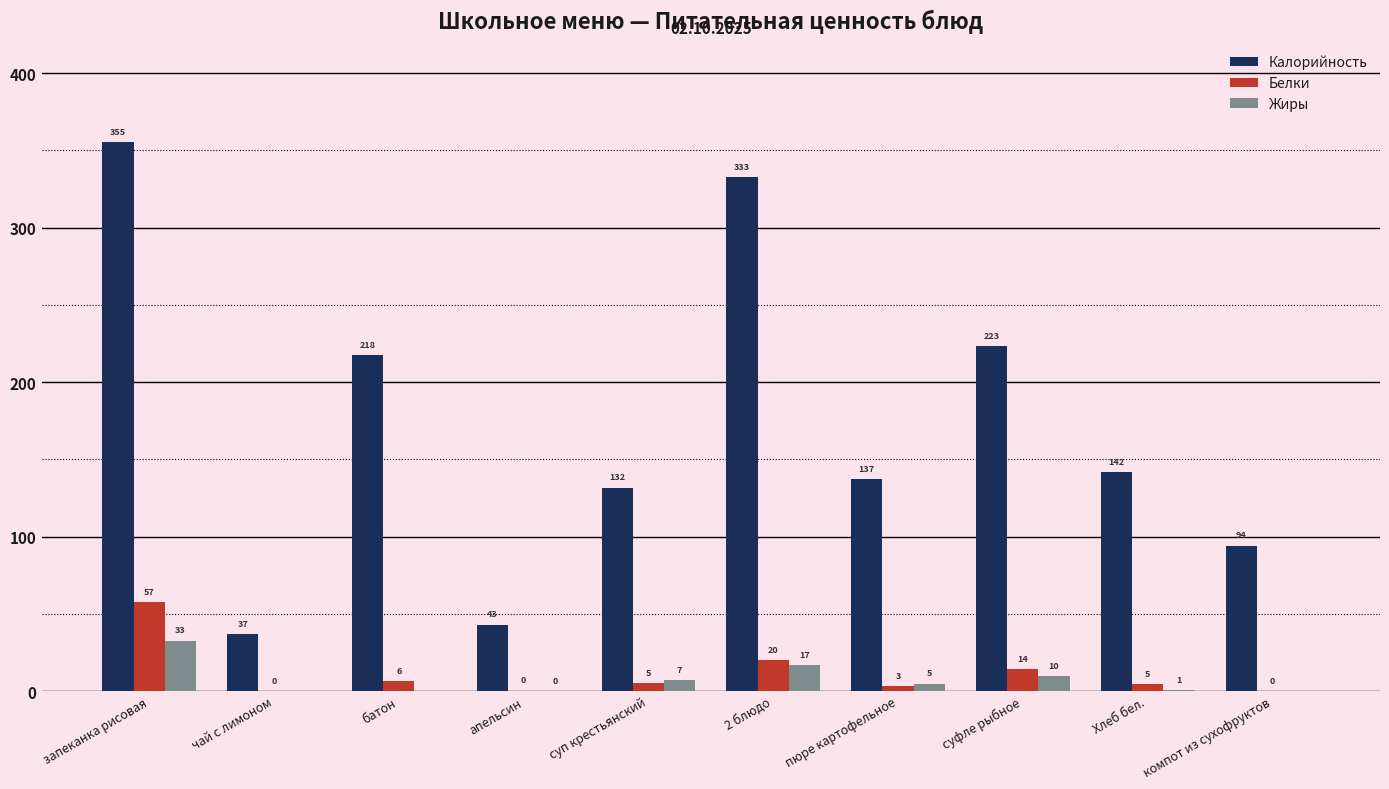

True or false: Белки has a value of 7.2 at 2 блюдо.

False